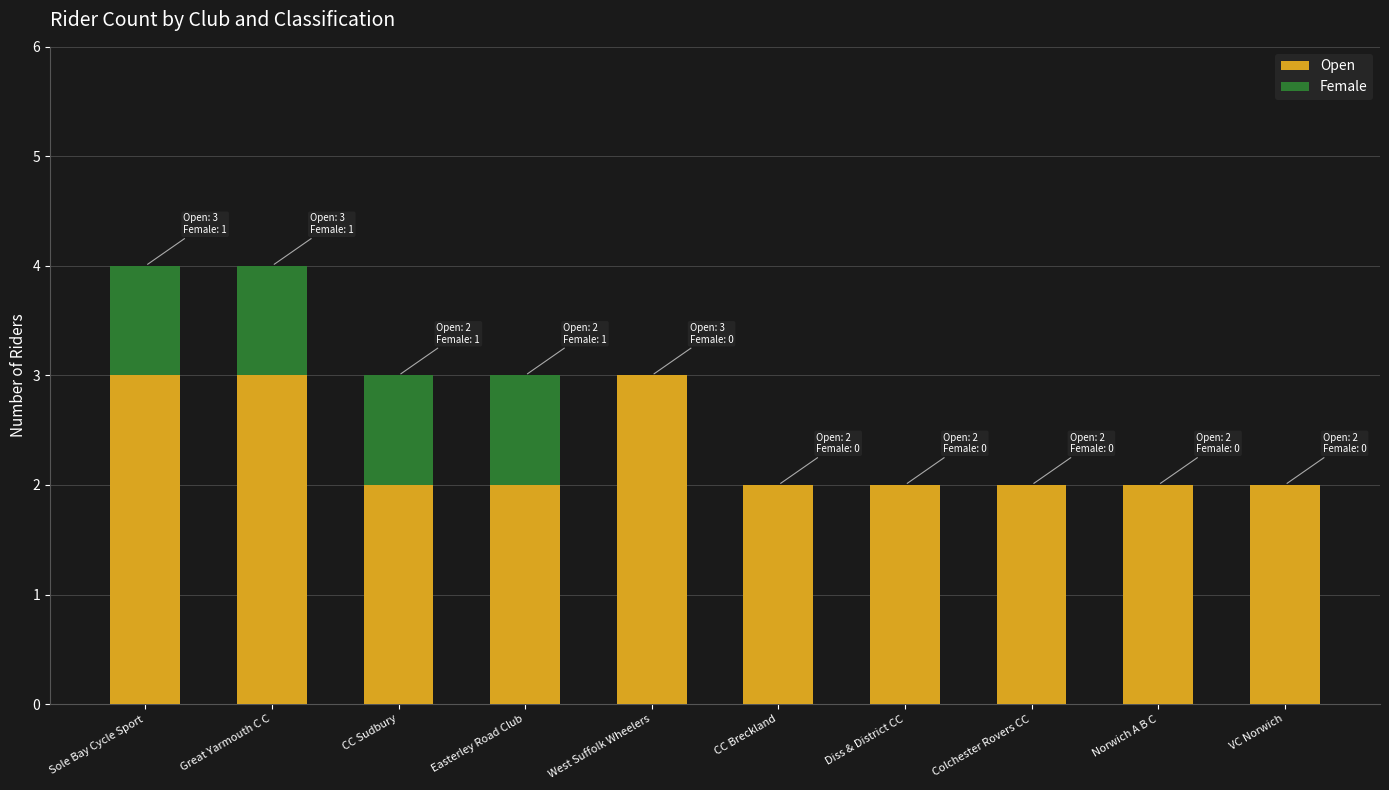

What is the total value across all series at Sole Bay Cycle Sport?

4